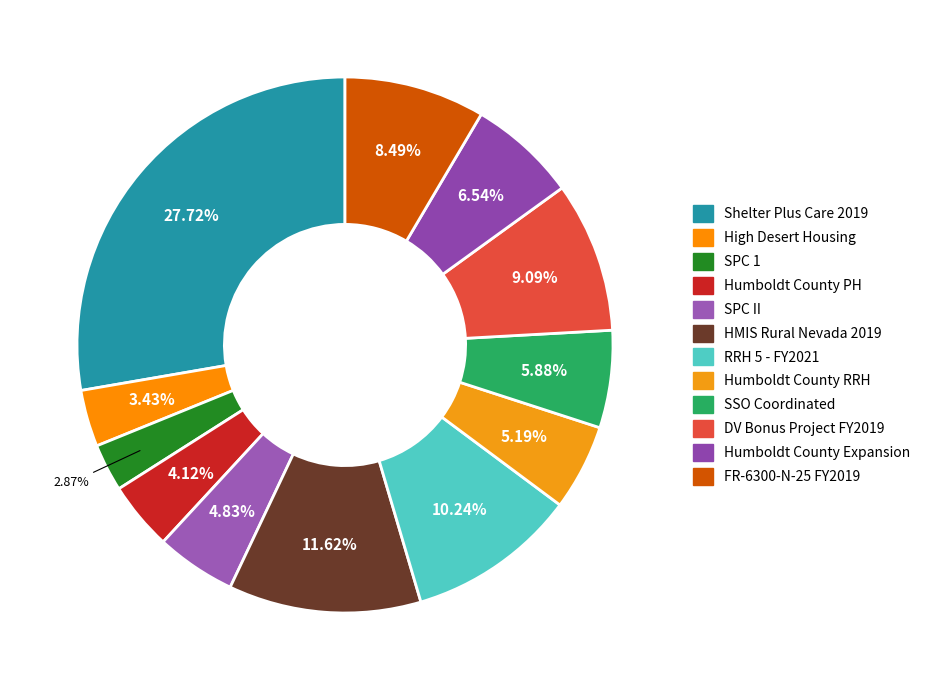

To the nearest percent, what is the difference between the largest and smallest slice percentages?

25%